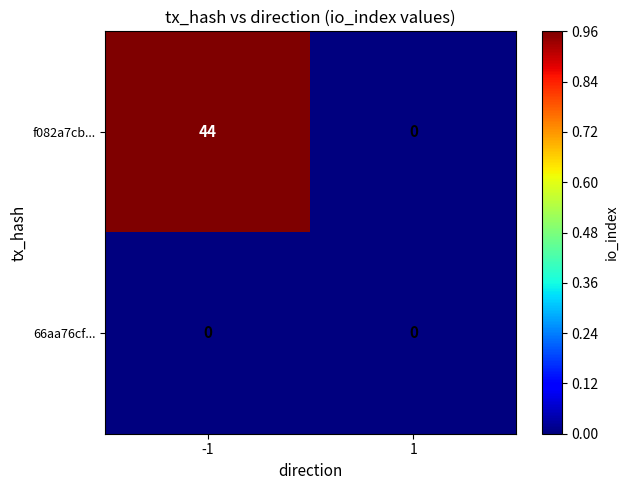

Between -1 and 1, which series saw the biggest shift?

f082a7cb...